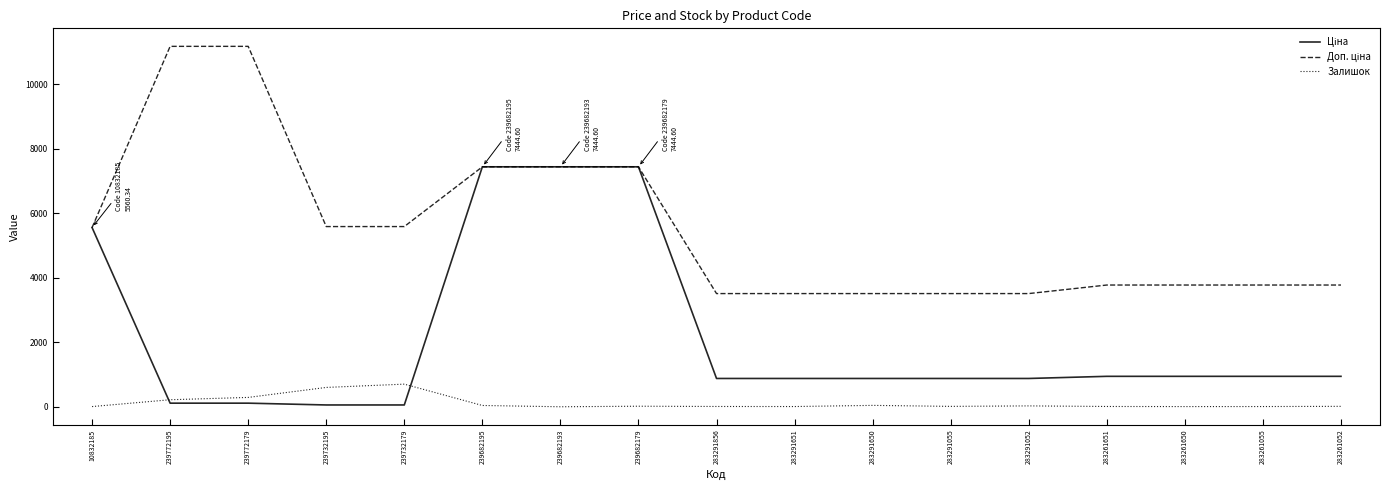

What is the sum of all Залишок values?

2006.0